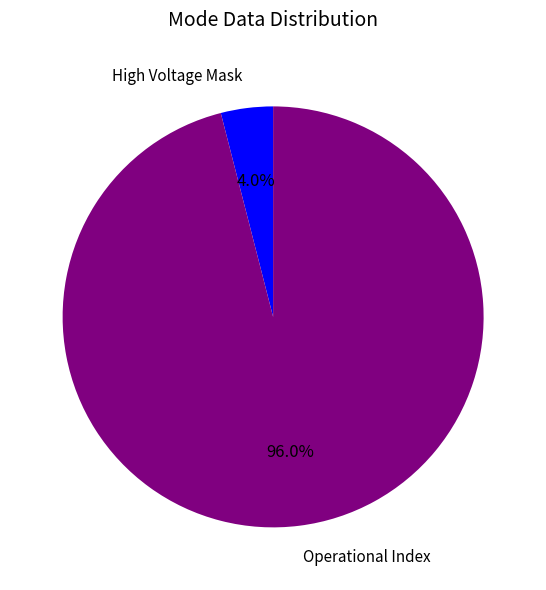

Which slice is the smallest?

High Voltage Mask